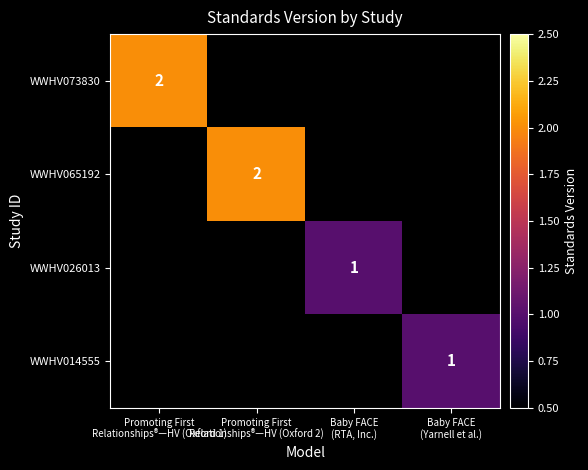

The WWHV014555 series shows 1.0 at Baby FACE (Yarnell et al.). True or false?

True